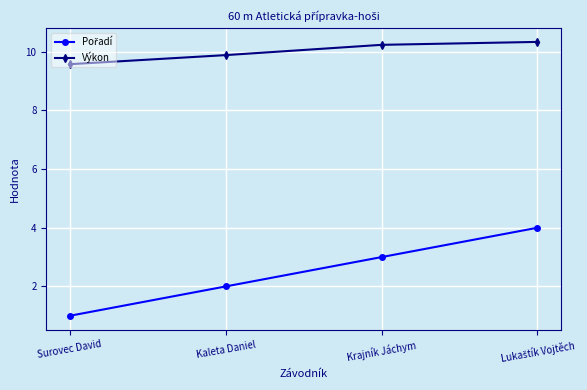

True or false: Výkon has more than 1 points higher than both neighbors.

False